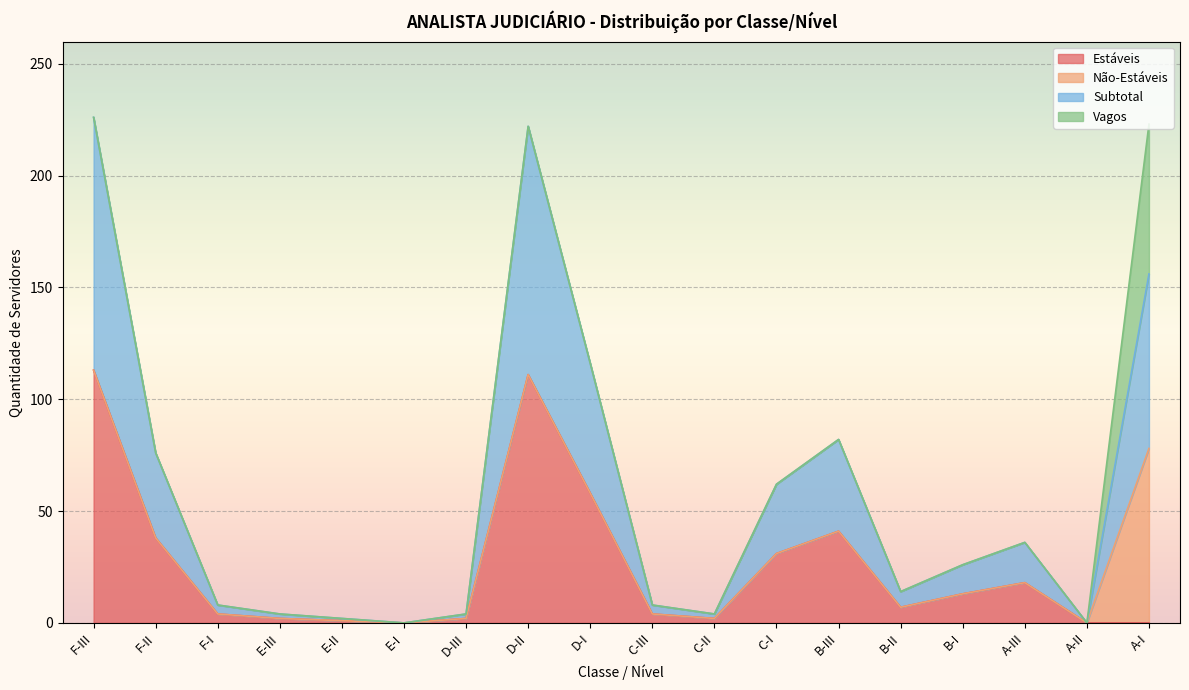

Is it true that Estáveis equals 0 at E-I?

True